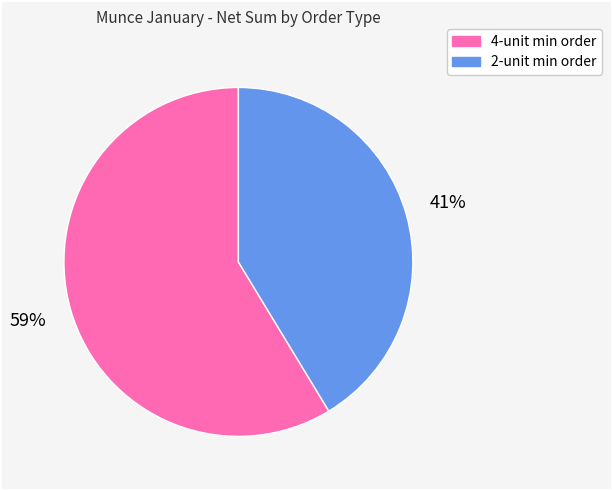

To the nearest percent, what is the average slice percentage?

50%